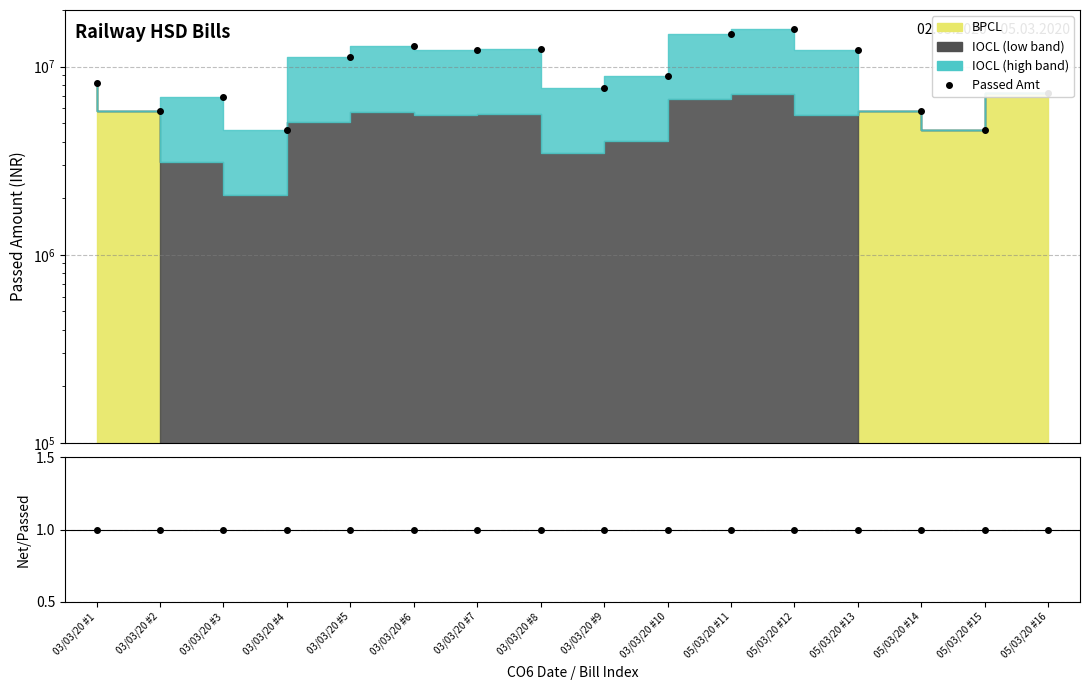

True or false: Passed Amt and Net/Passed intersect in this chart.

False